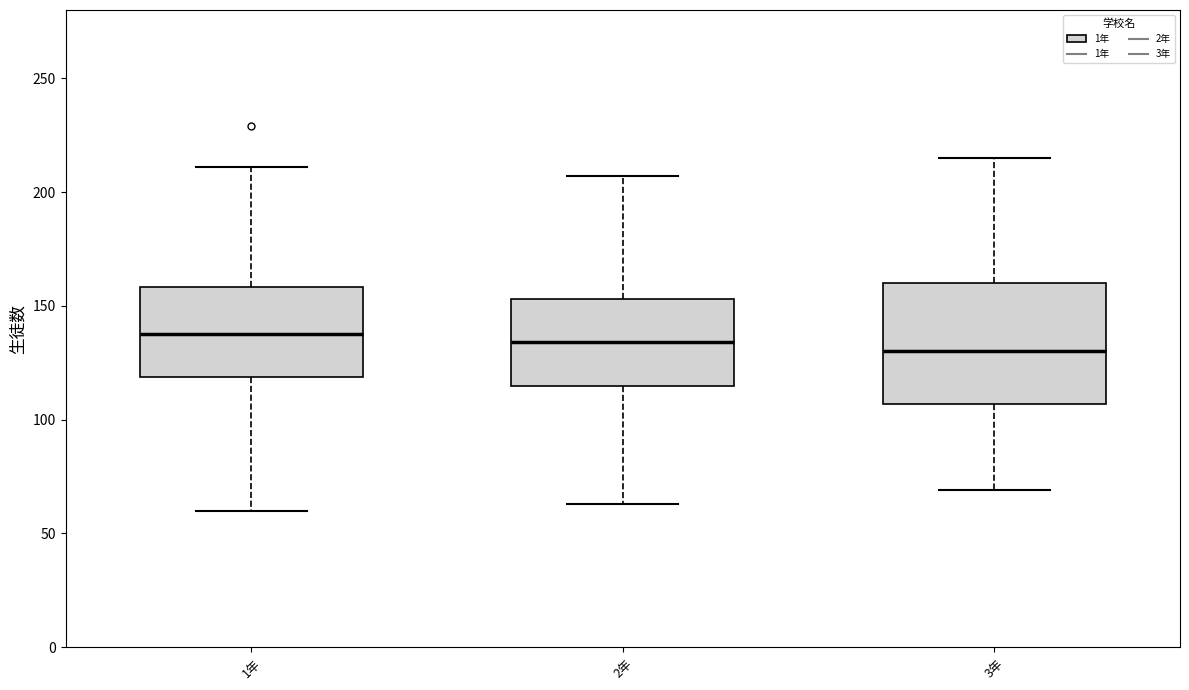

Where is the lower edge of the box for 3年 on the y-axis? The values are not printed on the chart, so give them approximately, as read against the axis.

105